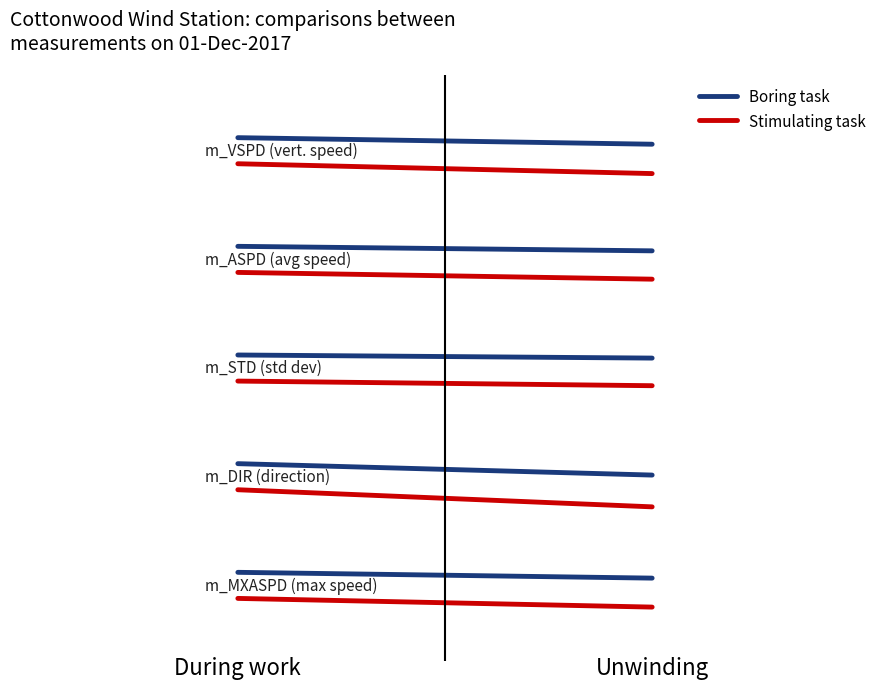

What is the value of the Boring task point at the 1st from the left?

5.1